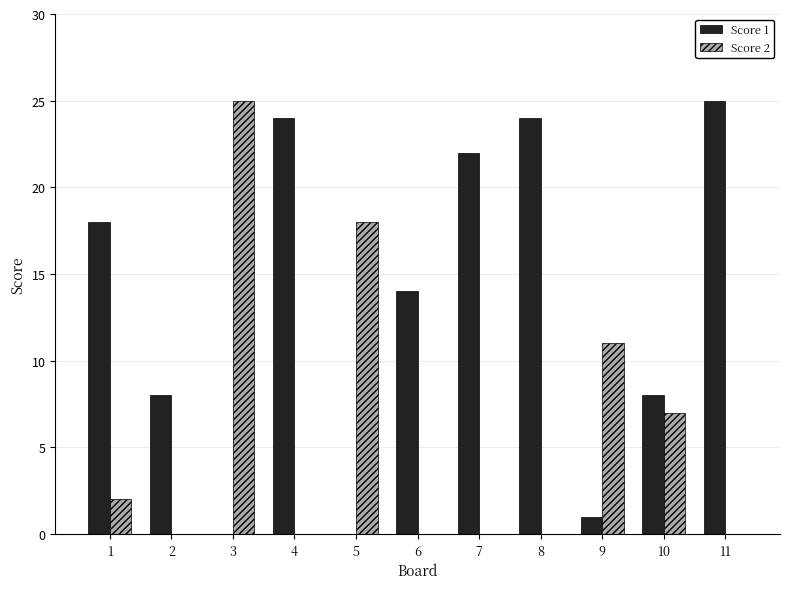

What is the average value of the Score 1 series?

13